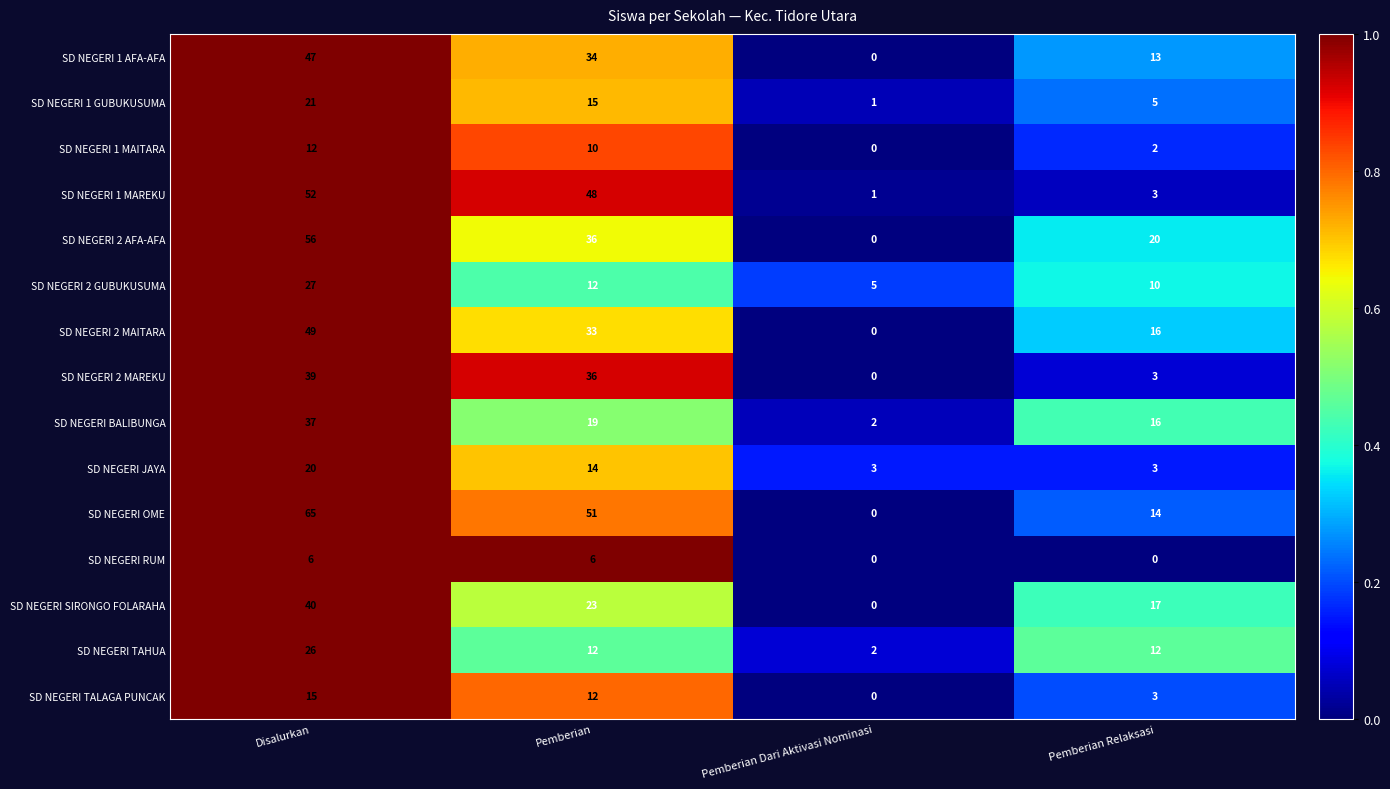

How many values in SD NEGERI 1 MAITARA are above zero?

3